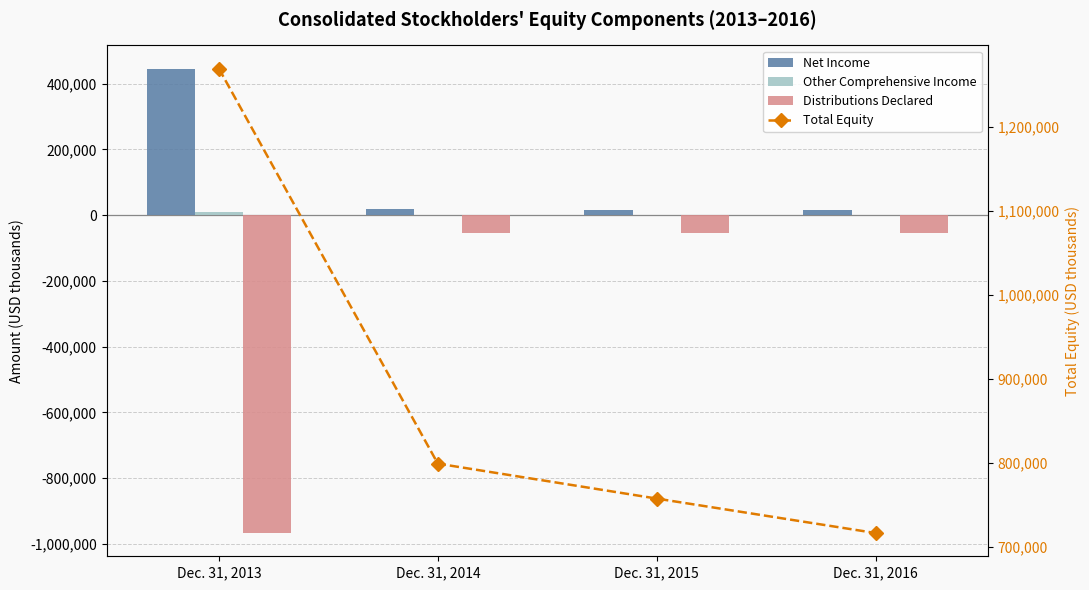

What is the sum of the Distributions Declared values at Dec. 31, 2016 and Dec. 31, 2015?

-106280